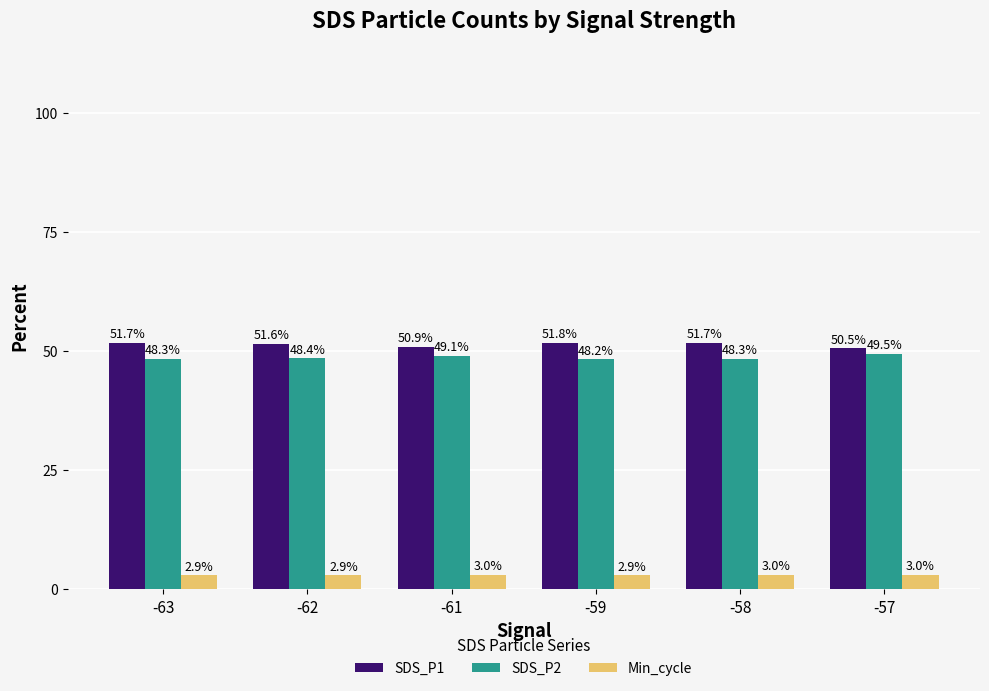

What is the difference between the second highest and second lowest values in the Min_cycle series?

0.1